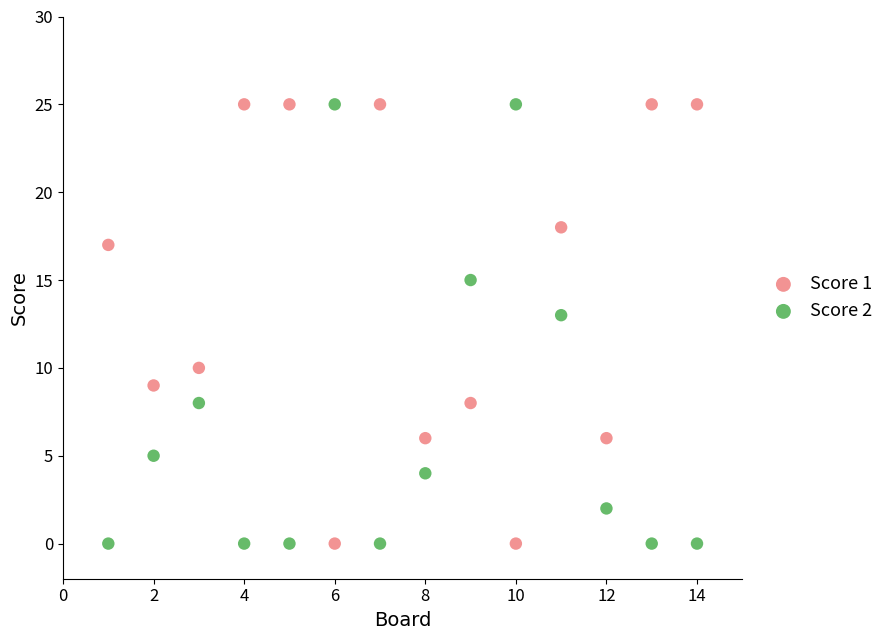

Across all series, what Y value is closest to 12?

13